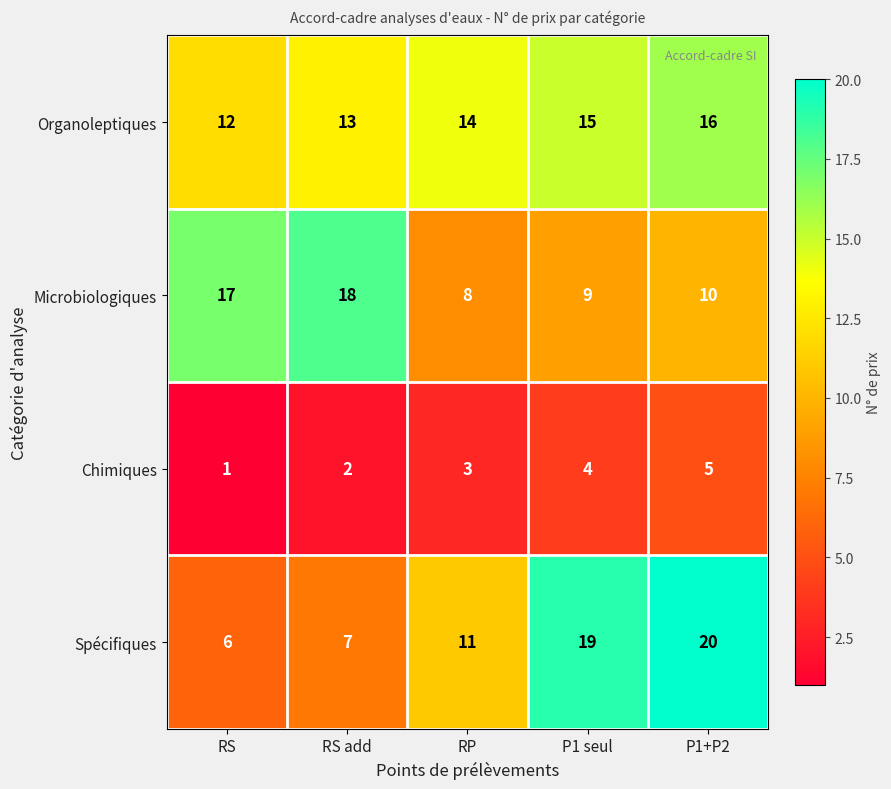

What is the spread (max minus min) of values at P1+P2?

15